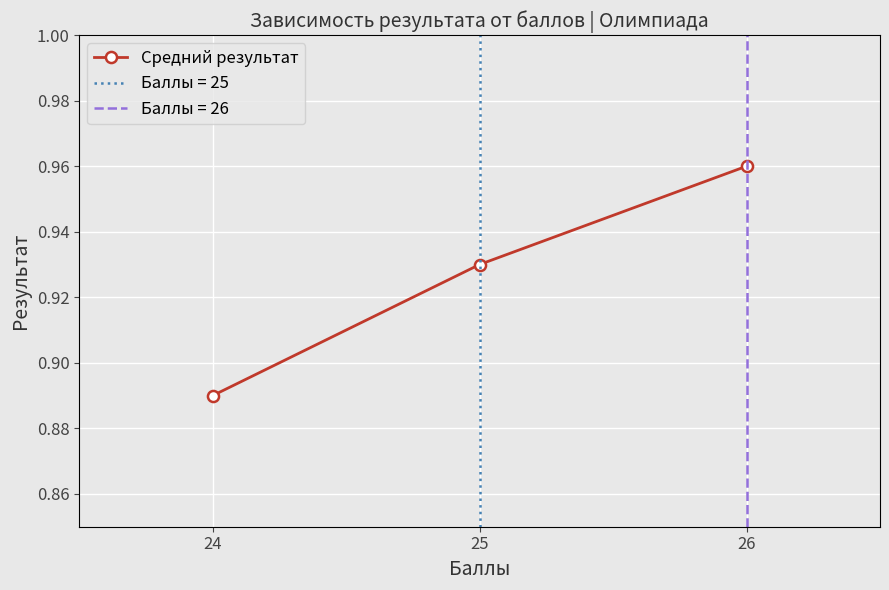

The Средний результат series shows 0.4 at 25. True or false?

False